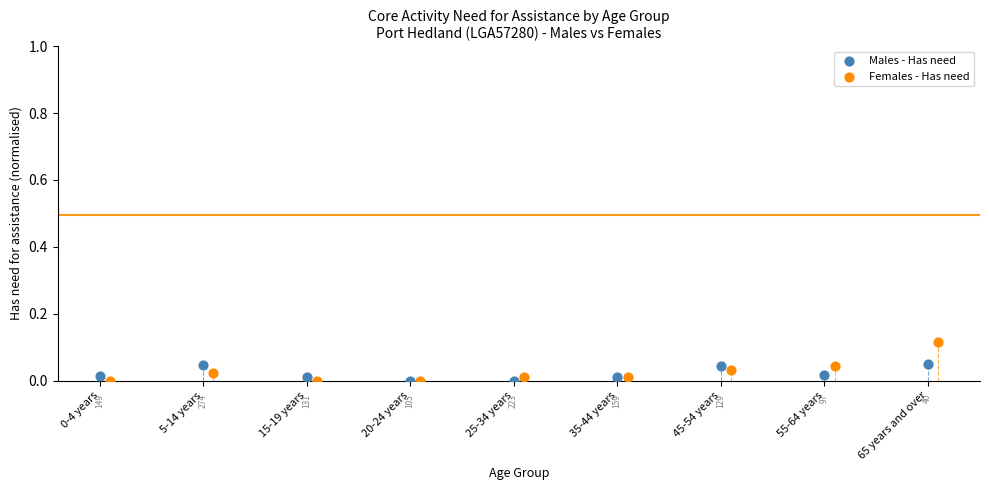

Which series reaches the maximum Y coordinate?

Females - Has need